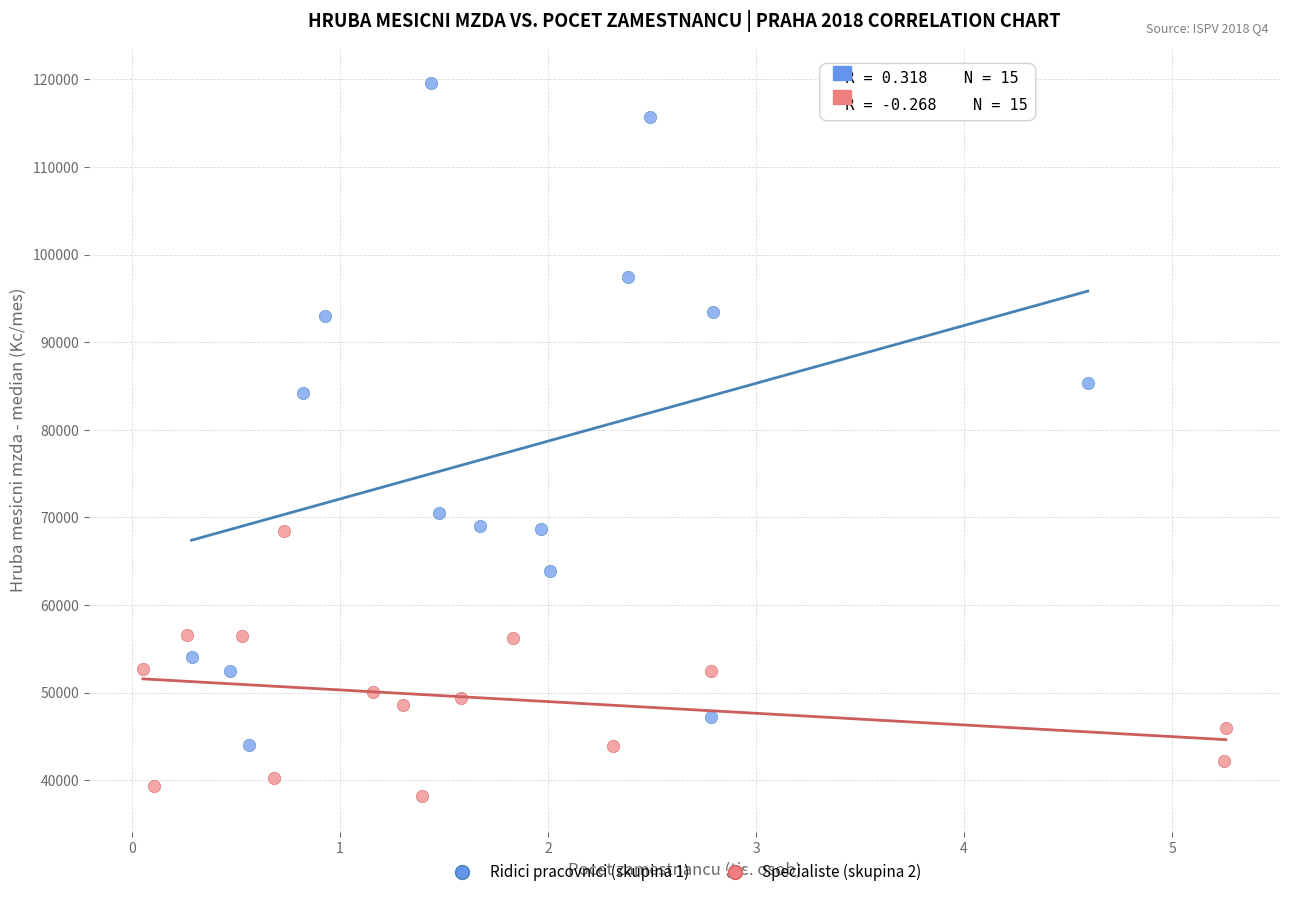

Which series contains the lowest Y value?

Specialiste (skupina 2)